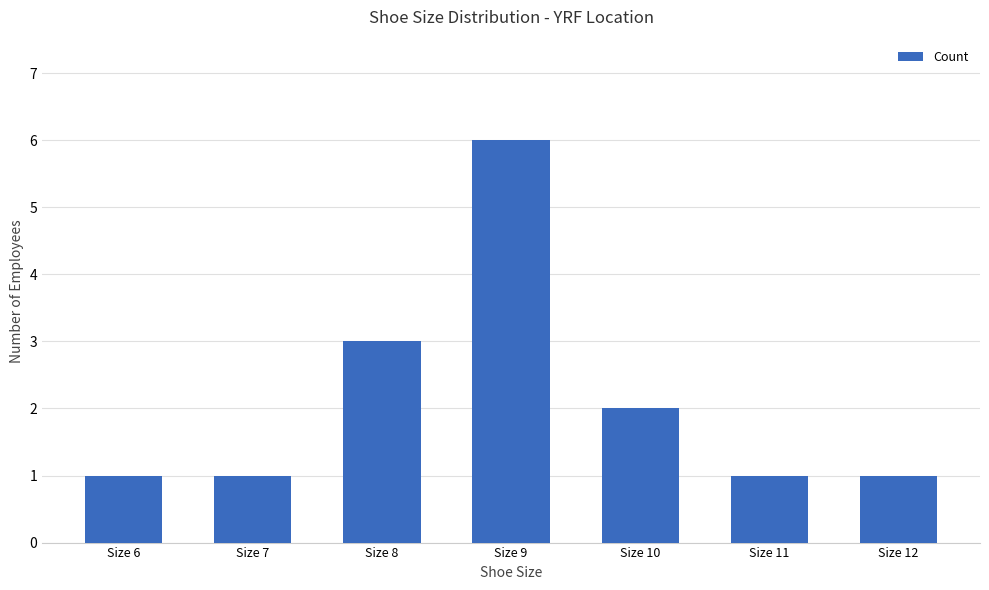

Reading left to right, transcribe all the data shown in this chart.

1	1	3	6	2	1	1